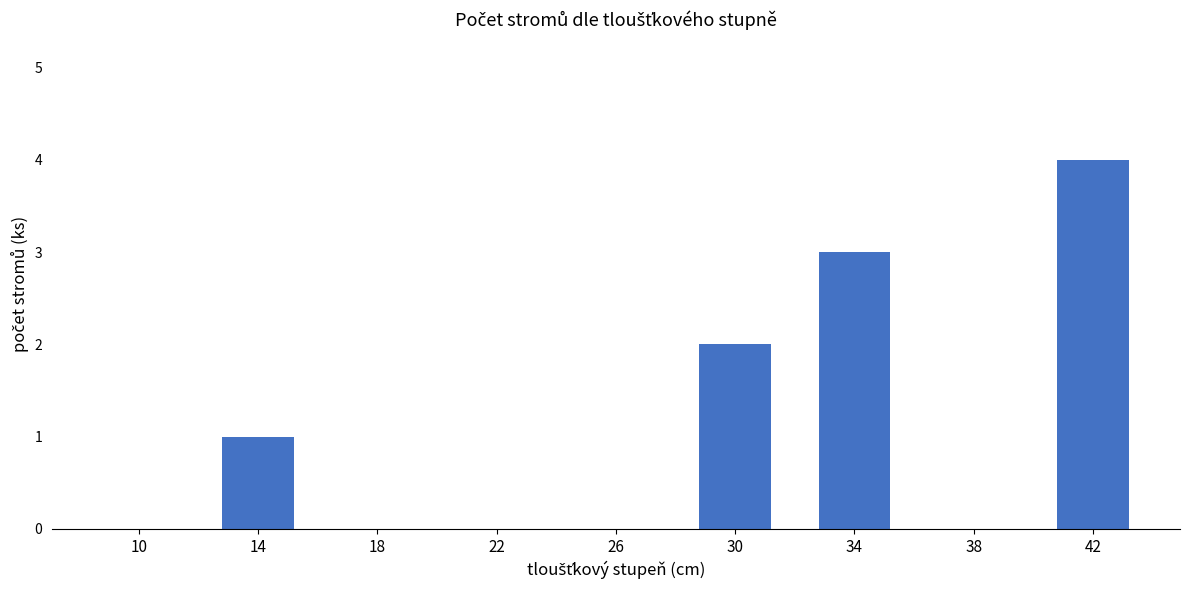

Reading left to right, transcribe all the data shown in this chart.

10=0	14=1	18=0	22=0	26=0	30=2	34=3	38=0	42=4